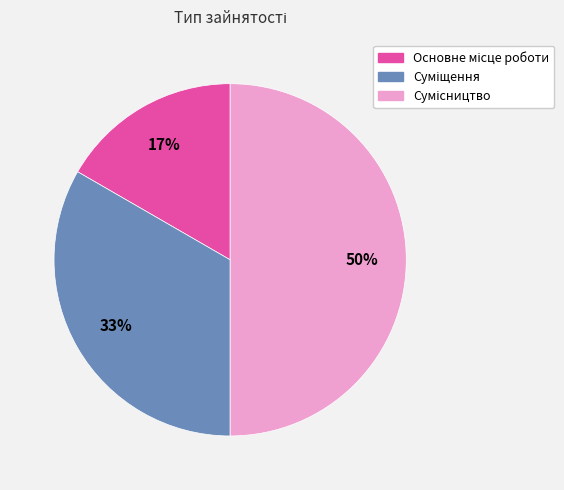

To the nearest percent, what is the difference between the largest and smallest slice percentages?

33%